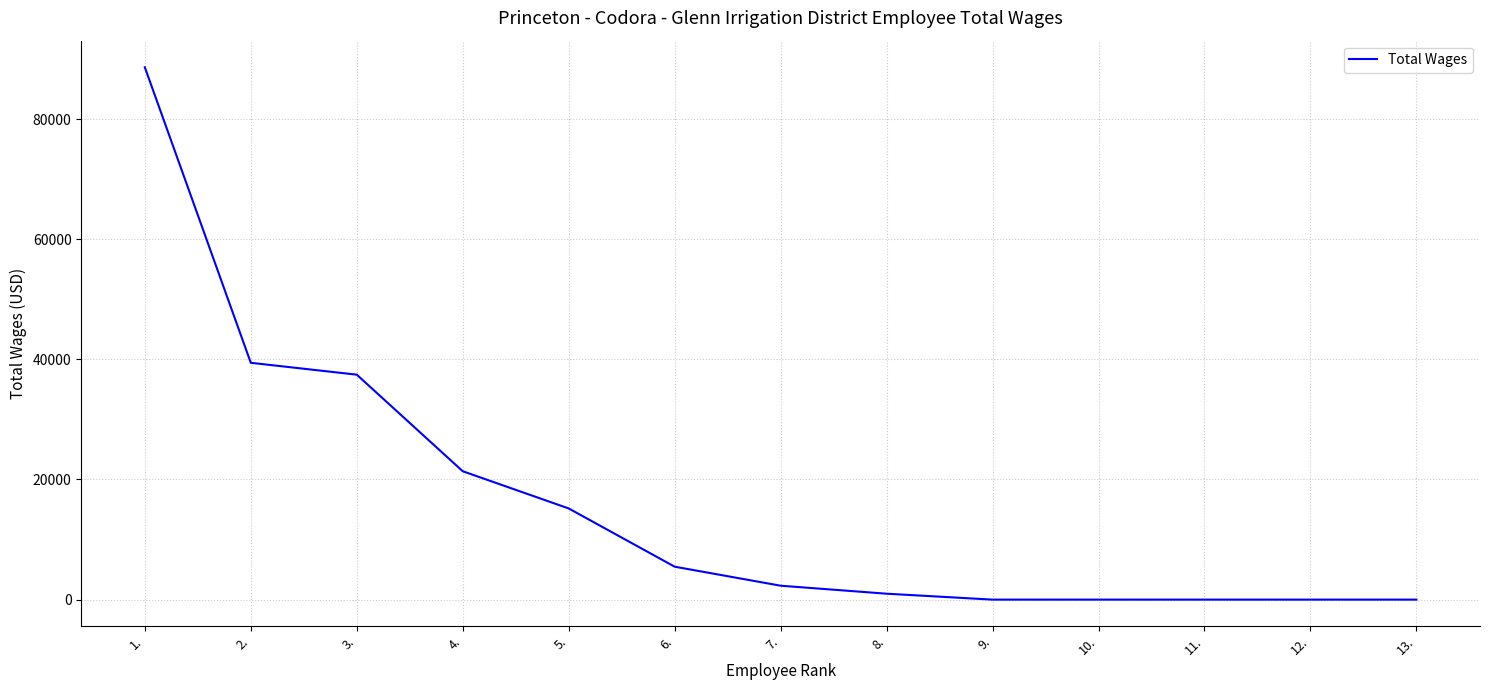

The value at 2. is 39426. True or false?

True